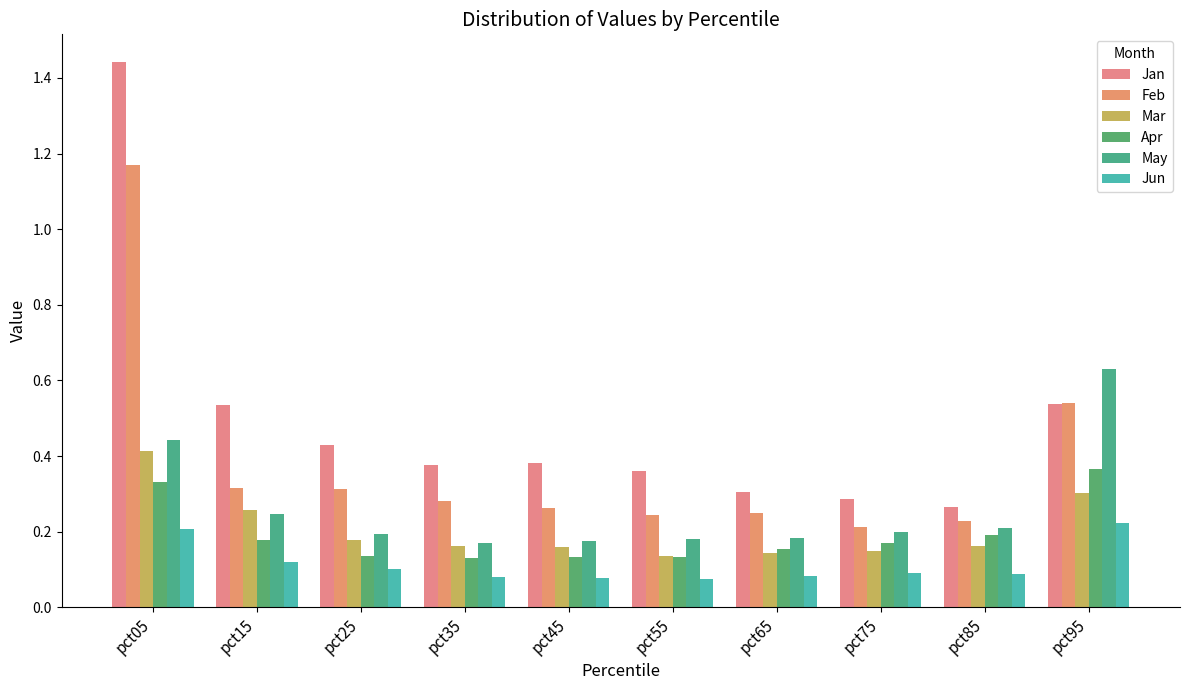

The value of Jan at pct25 is 0.4. True or false?

True